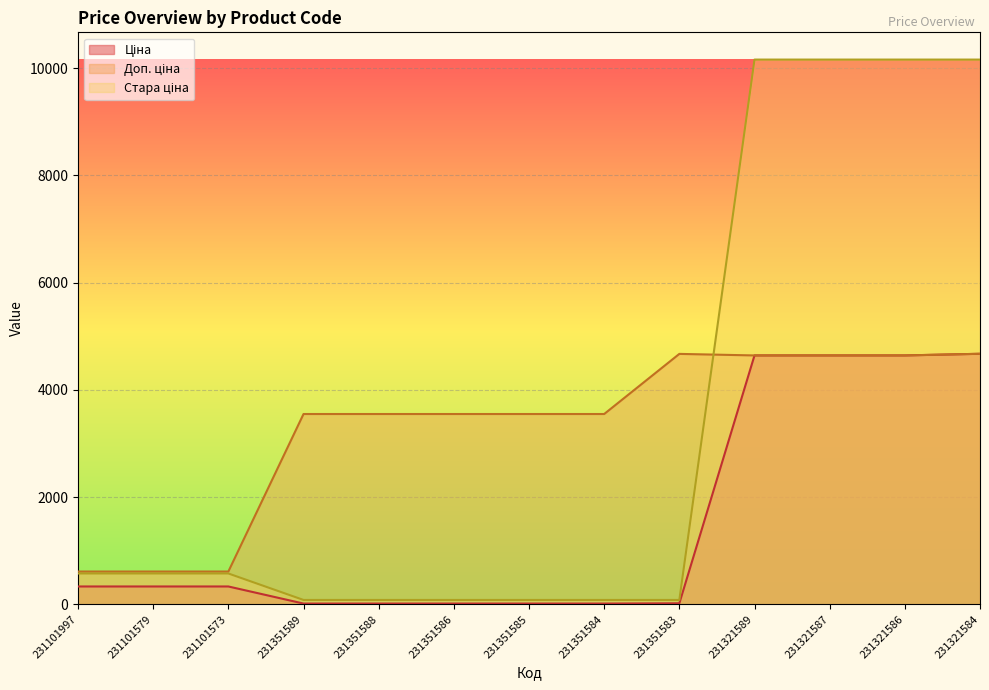

At how many categories does at least one series exceed 10135?

4